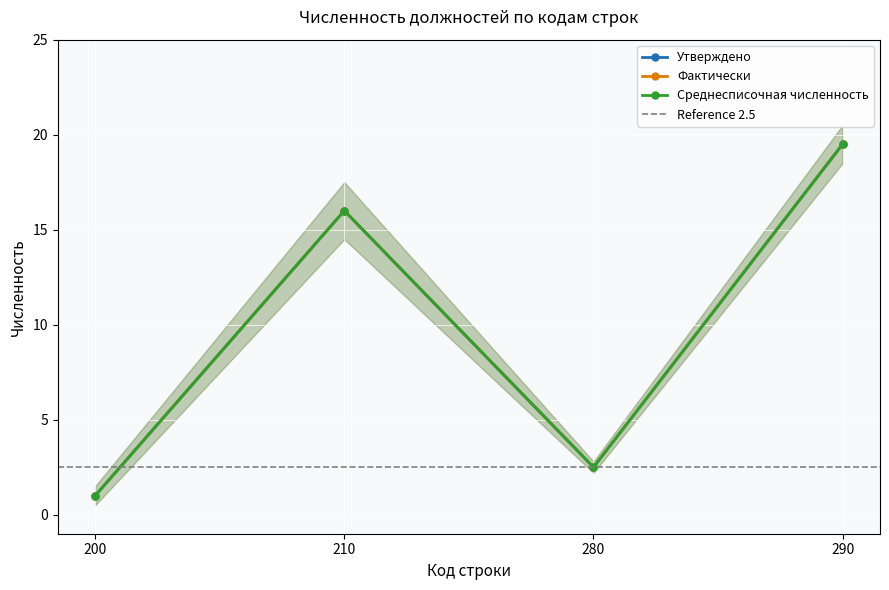

Count the number of data series in this chart.

3